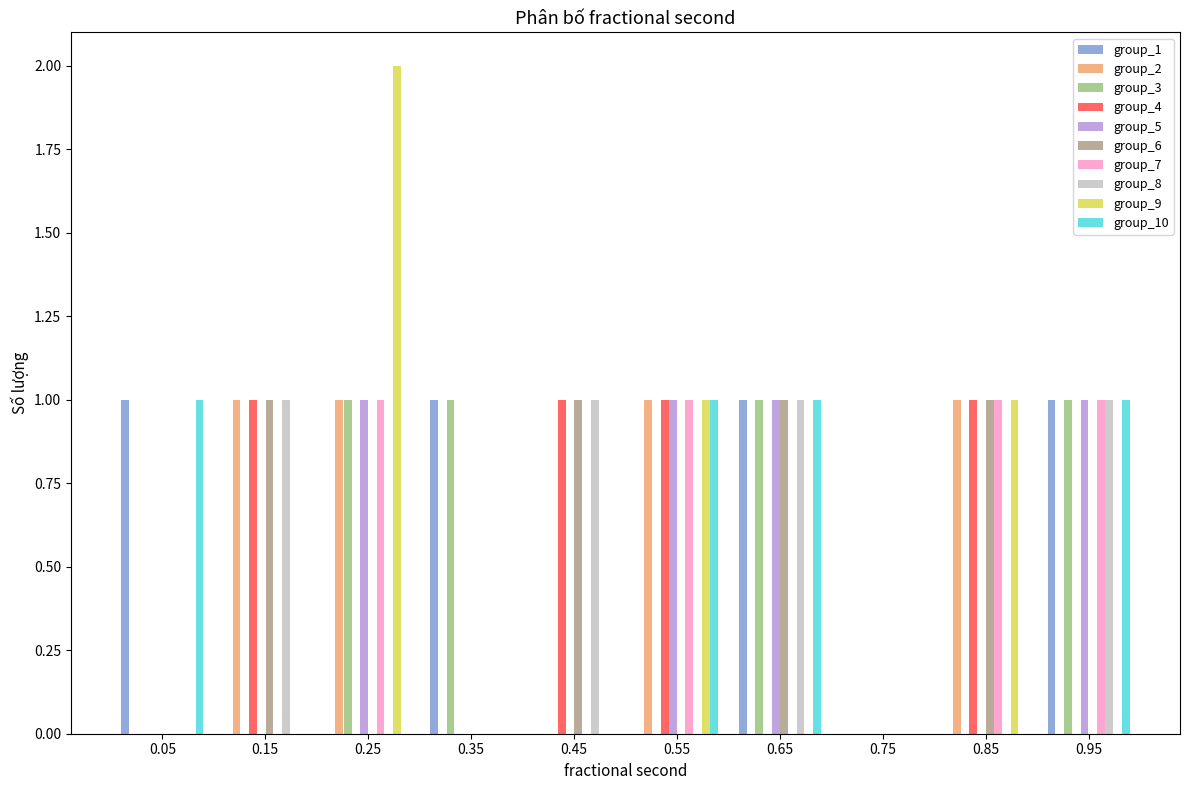

Reading left to right, list every range on the x-axis with the height of the bar of each series over it. The values are not printed on the chart, so give them approximately, as read against the axis.

0.0 to 0.1: group_1=1	group_2=0	group_3=0	group_4=0	group_5=0	group_6=0	group_7=0	group_8=0	group_9=0	group_10=1
0.1 to 0.2: group_1=0	group_2=1	group_3=0	group_4=1	group_5=0	group_6=1	group_7=0	group_8=1	group_9=0	group_10=0
0.2 to 0.3: group_1=0	group_2=1	group_3=1	group_4=0	group_5=1	group_6=0	group_7=1	group_8=0	group_9=2	group_10=0
0.3 to 0.4: group_1=1	group_2=0	group_3=1	group_4=0	group_5=0	group_6=0	group_7=0	group_8=0	group_9=0	group_10=0
0.4 to 0.5: group_1=0	group_2=0	group_3=0	group_4=1	group_5=0	group_6=1	group_7=0	group_8=1	group_9=0	group_10=0
0.5 to 0.6: group_1=0	group_2=1	group_3=0	group_4=1	group_5=1	group_6=0	group_7=1	group_8=0	group_9=1	group_10=1
0.6 to 0.7: group_1=1	group_2=0	group_3=1	group_4=0	group_5=1	group_6=1	group_7=0	group_8=1	group_9=0	group_10=1
0.7 to 0.8: group_1=0	group_2=0	group_3=0	group_4=0	group_5=0	group_6=0	group_7=0	group_8=0	group_9=0	group_10=0
0.8 to 0.9: group_1=0	group_2=1	group_3=0	group_4=1	group_5=0	group_6=1	group_7=1	group_8=0	group_9=1	group_10=0
0.9 to 1.0: group_1=1	group_2=0	group_3=1	group_4=0	group_5=1	group_6=0	group_7=1	group_8=1	group_9=0	group_10=1